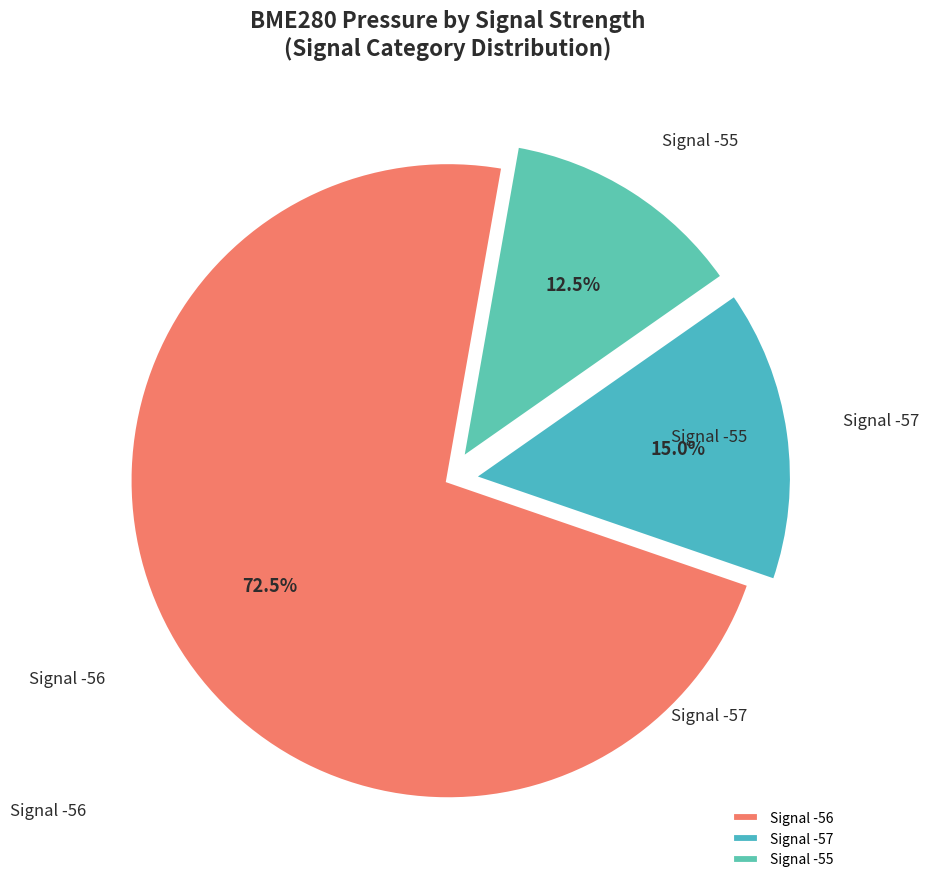

Does any single category account for the majority?

Yes